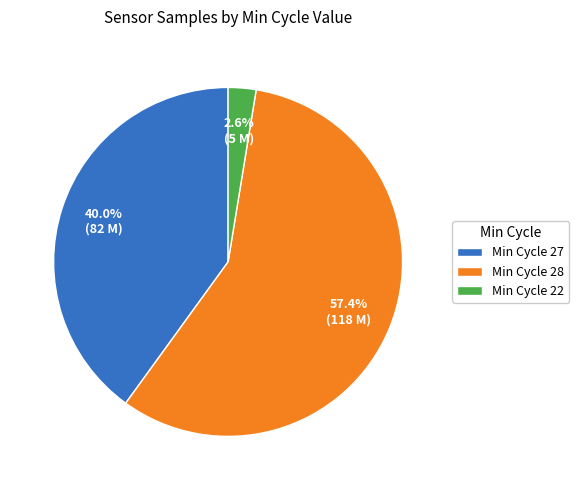

Which has a higher value, Min Cycle 28 or Min Cycle 22?

Min Cycle 28